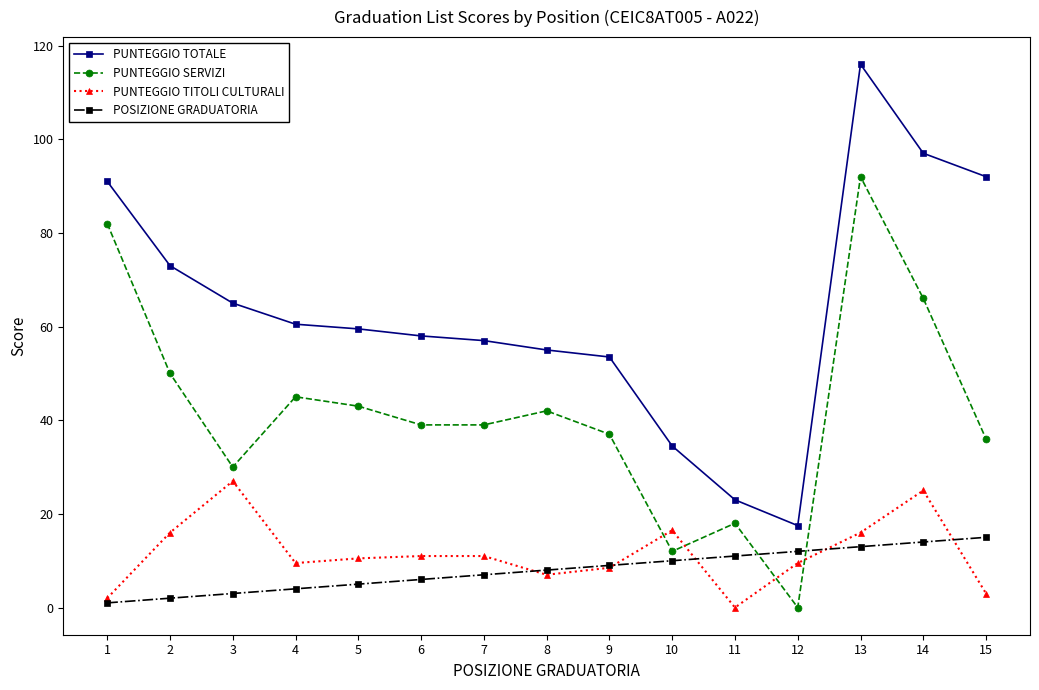

How many data points does each series have?

15